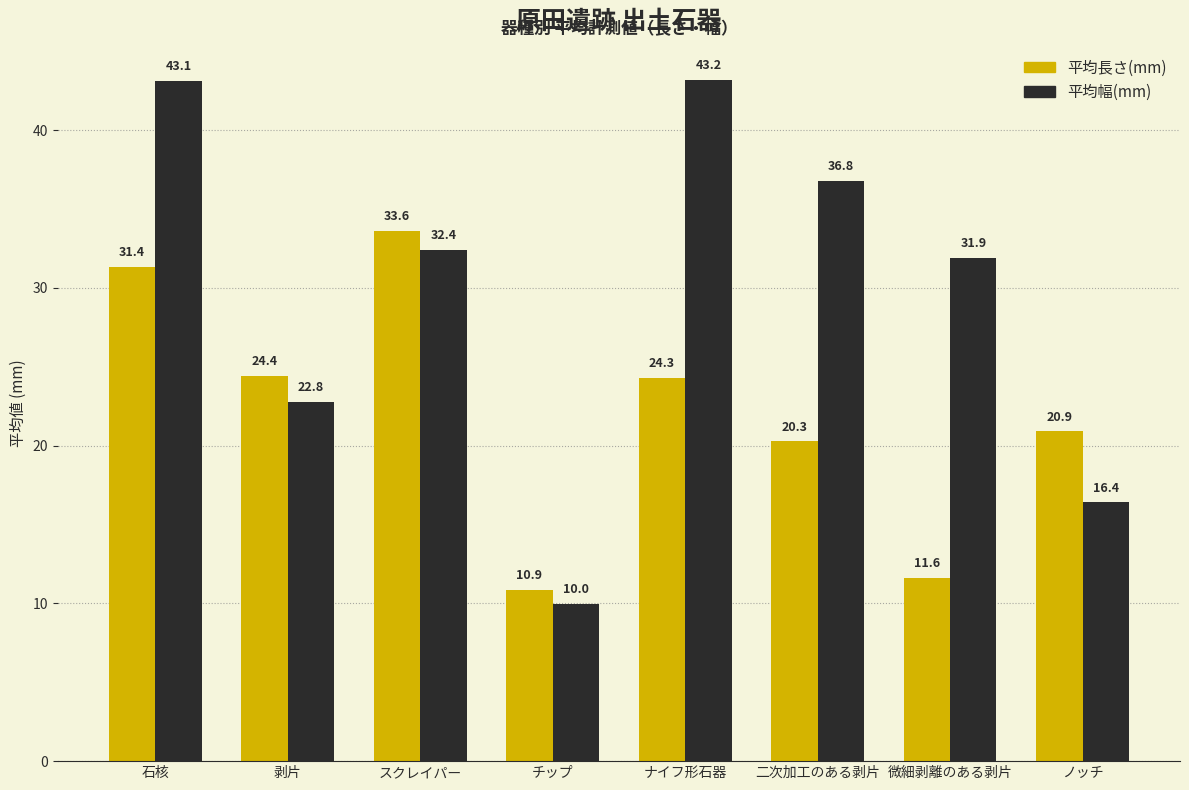

Are the bars horizontal?

No